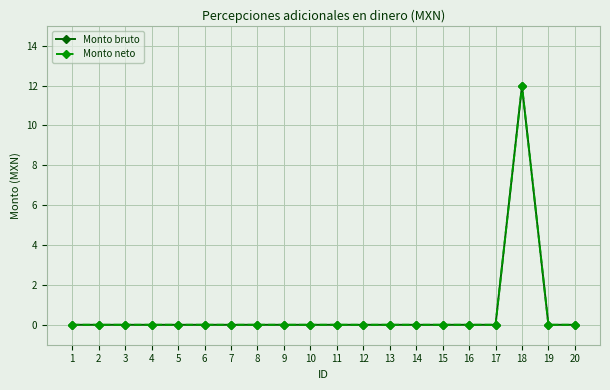

Does the chart have visible grid lines?

Yes